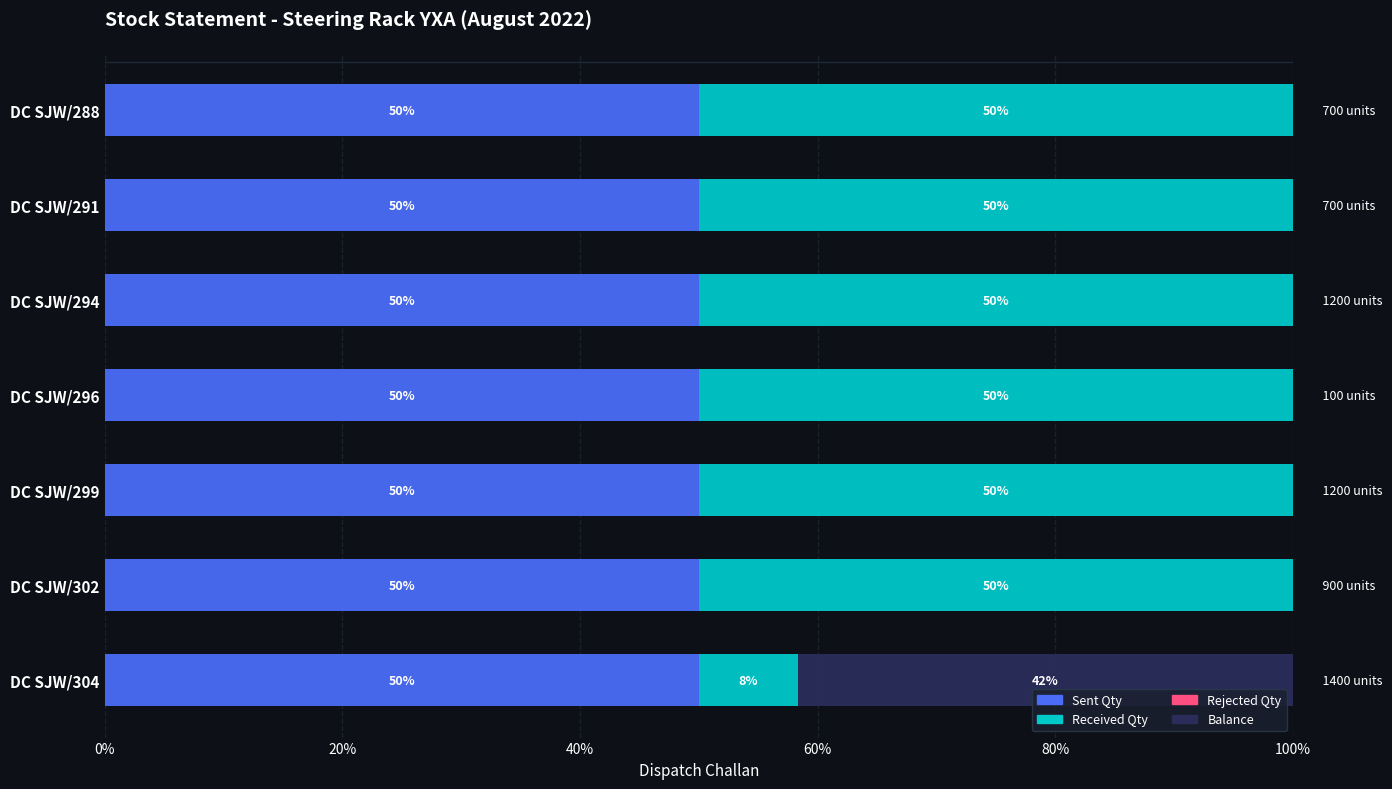

What is the total value across all series at DC SJW/294?

100.0